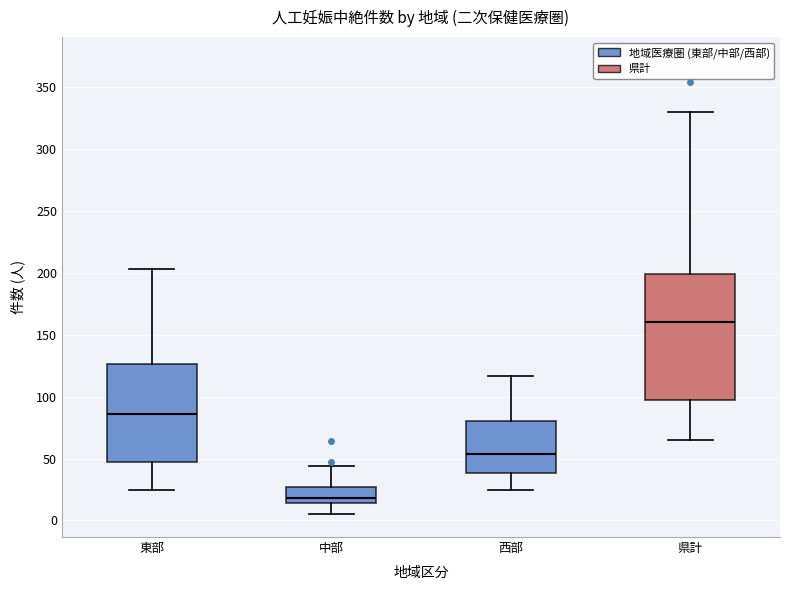

Reading left to right, transcribe this box plot: for each box, give where its median line is, the range the box spans, and where its two whiskers end, as read against the y-axis. The values are not printed on the chart, so give them approximately, as read against the axis.

東部: median 85, box 45 to 125, whiskers 25 to 205
中部: median 20, box 15 to 25, whiskers 5 to 45
西部: median 55, box 40 to 80, whiskers 25 to 115
県計: median 160, box 95 to 200, whiskers 65 to 330